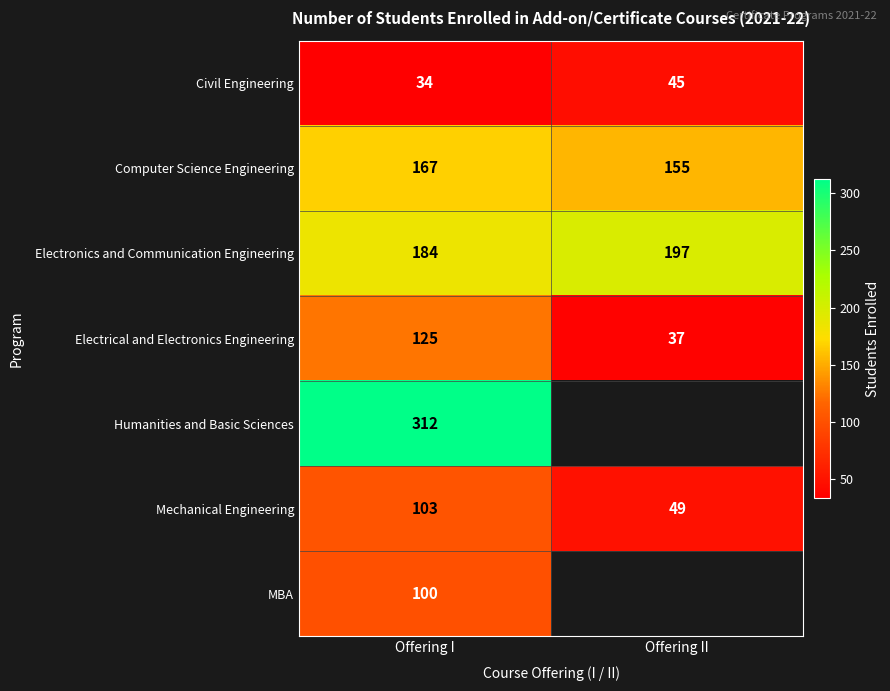

At which category is the sum across all series the highest?

Offering I